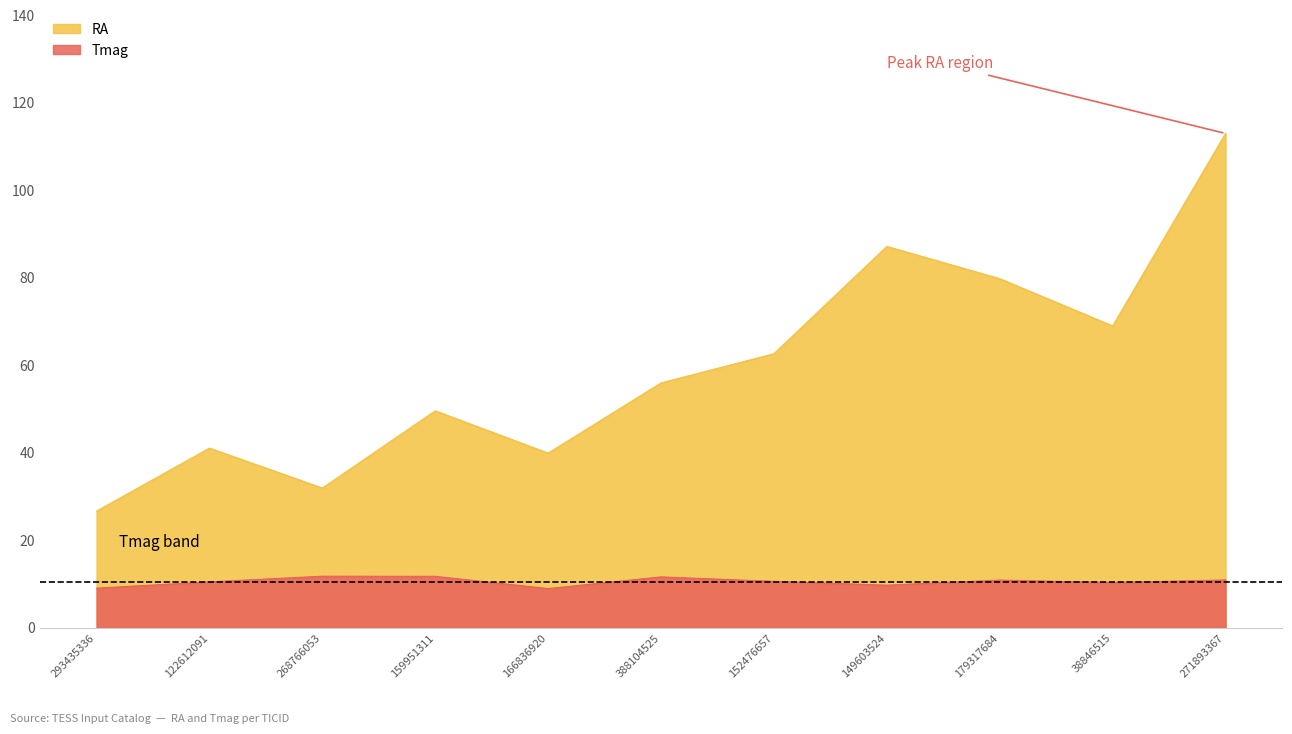

At which category is the sum across all series the highest?

271893367